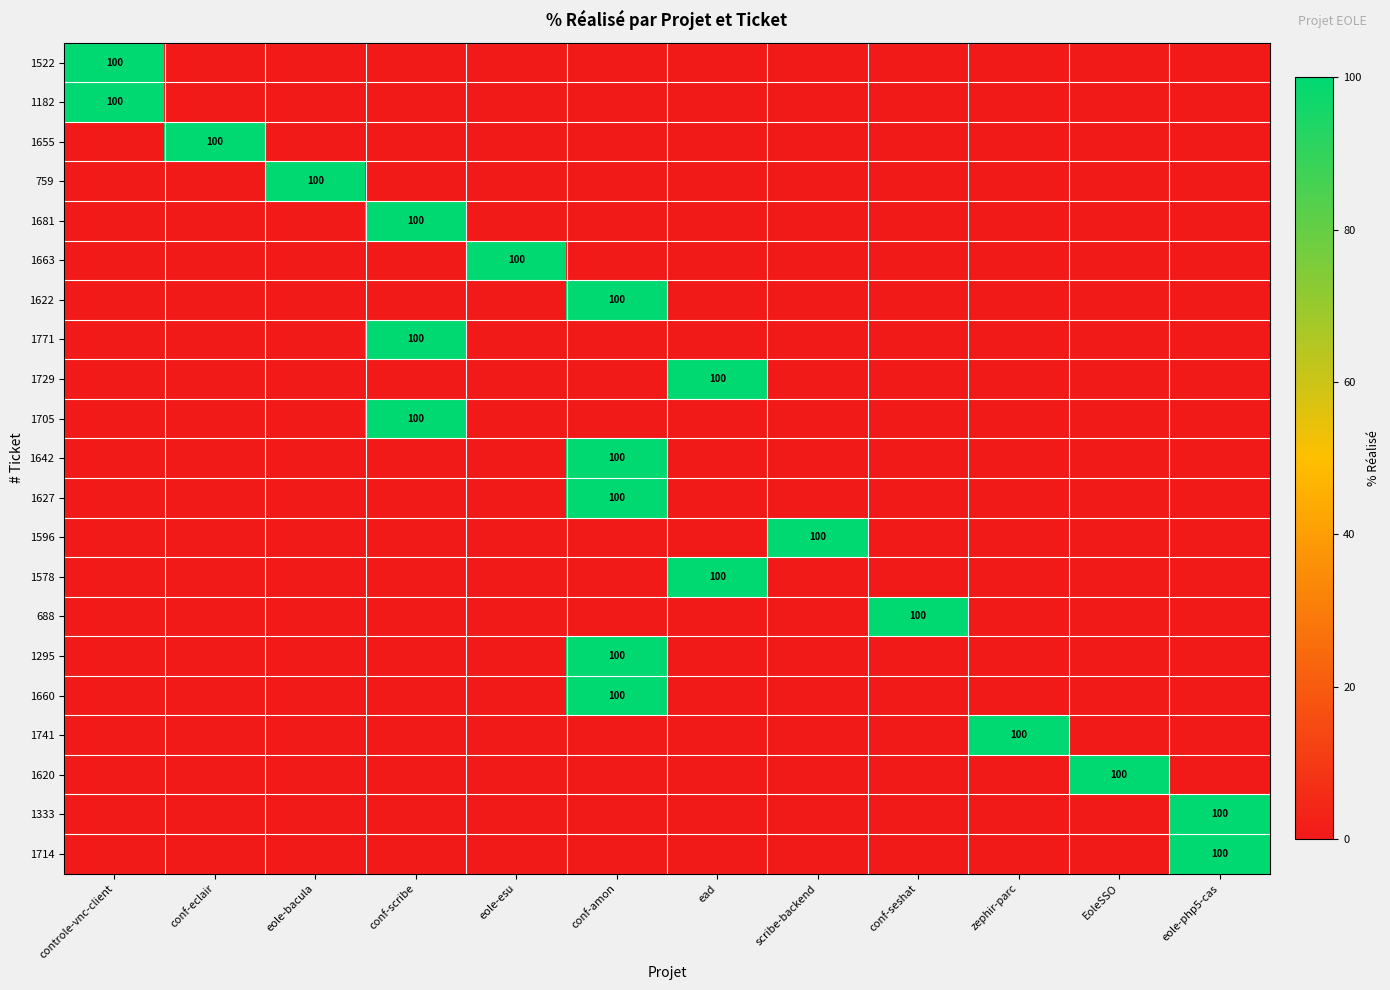

Is it true that 1705 equals 100 at conf-scribe?

True